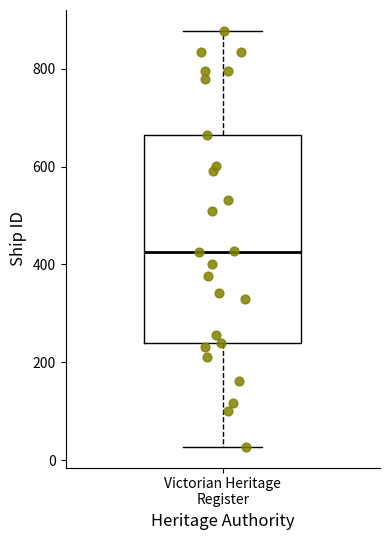

Where does the median line of the box for Victorian Heritage Register sit on the y-axis? The values are not printed on the chart, so give them approximately, as read against the axis.

420